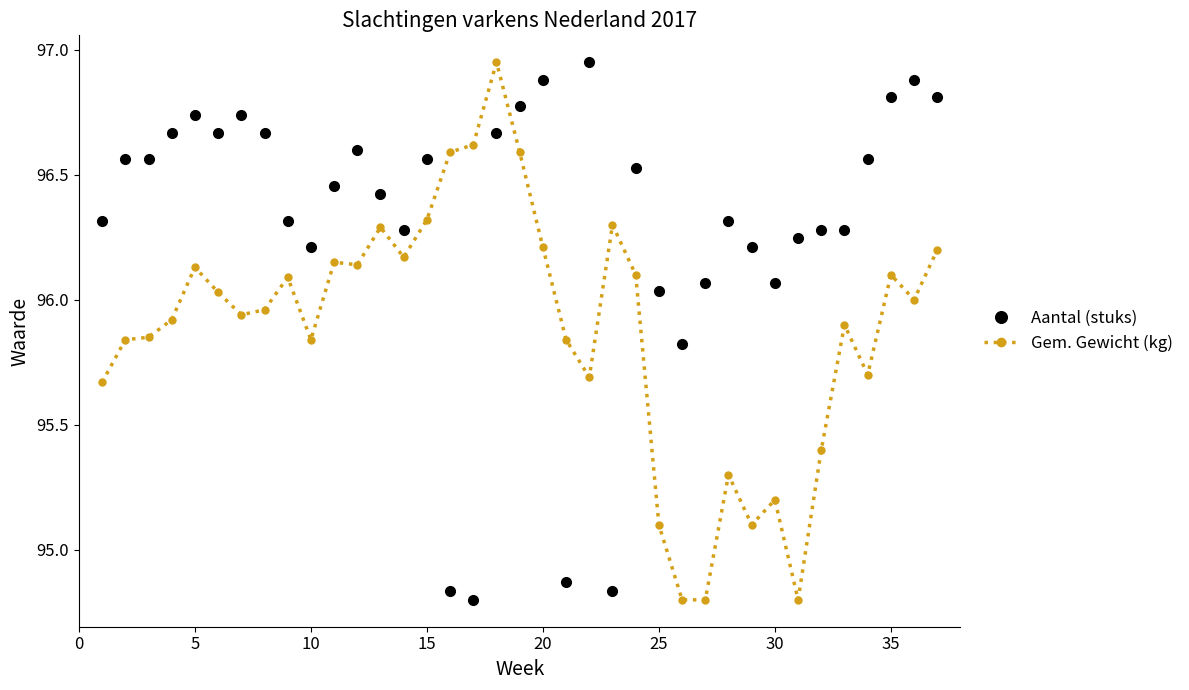

How many series are shown in this chart?

2